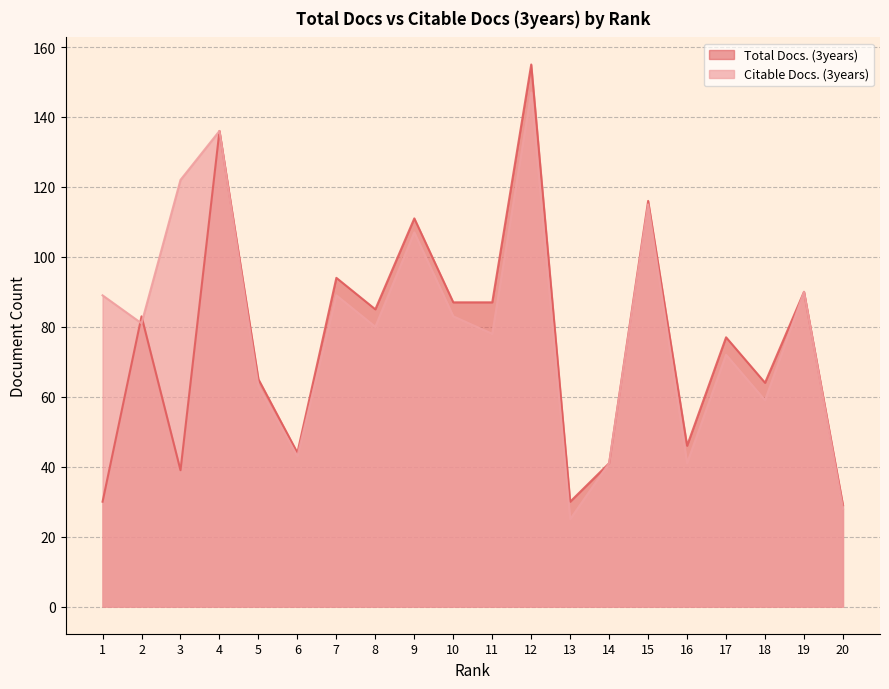

What is the spread (max minus min) of values at 17?

5